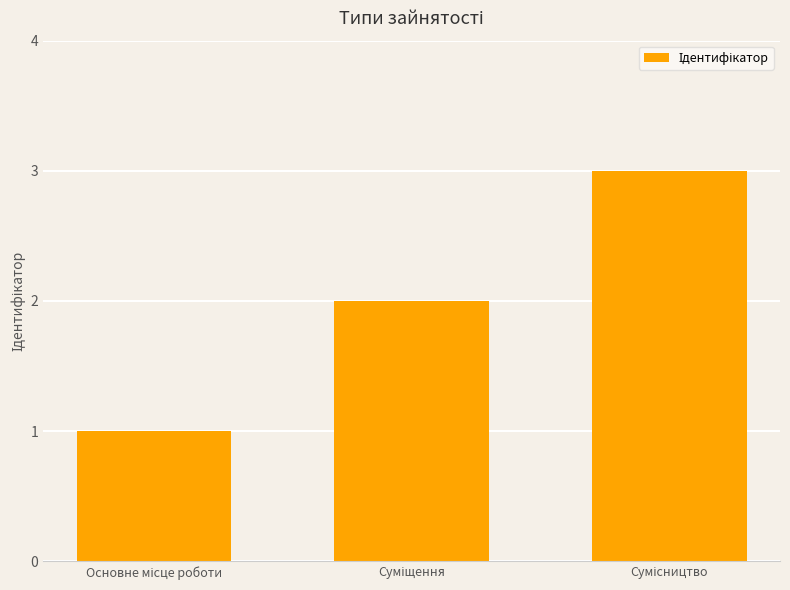

What is the maximum value shown in the chart?

3